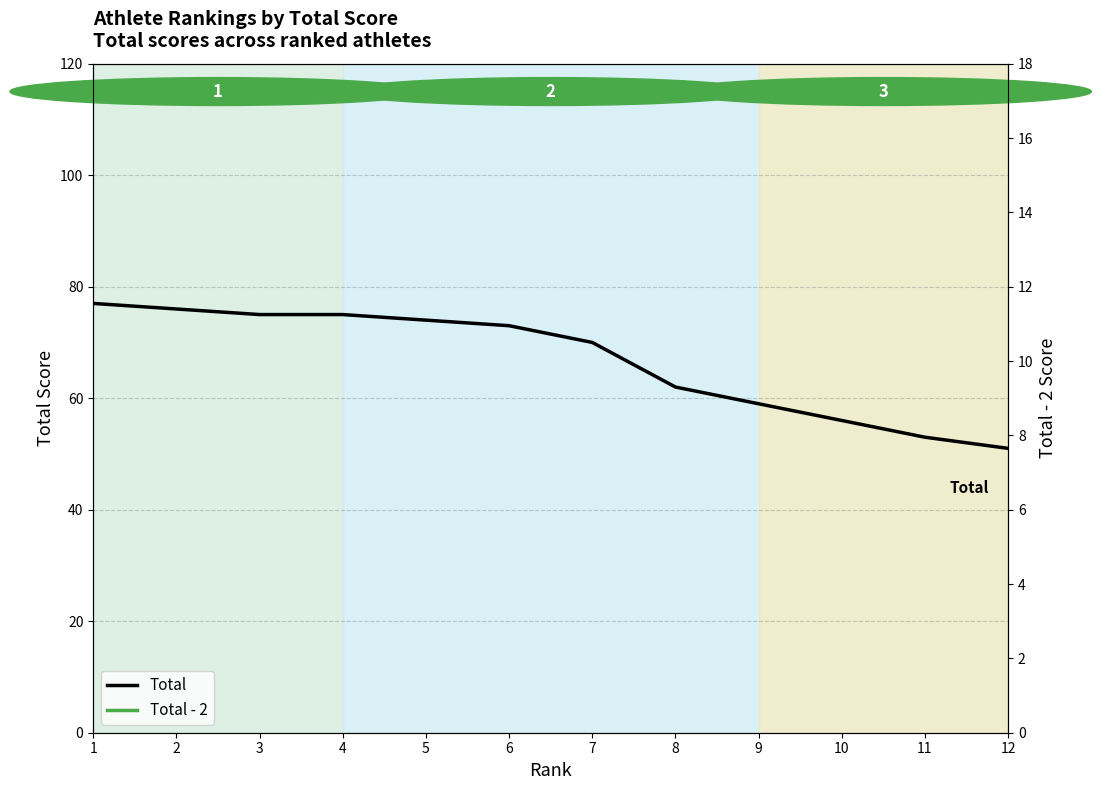

What is the maximum value shown in the chart?

77